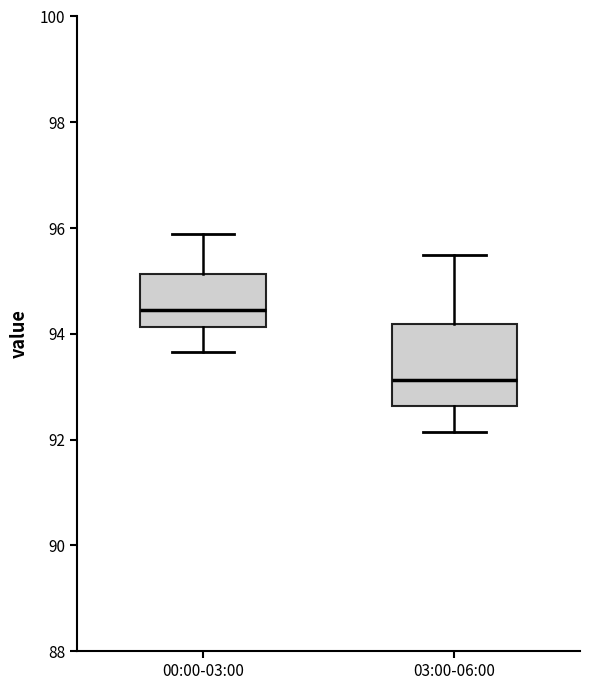

Comparing the boxes themselves (not the whiskers), which one is the tallest?

03:00-06:00